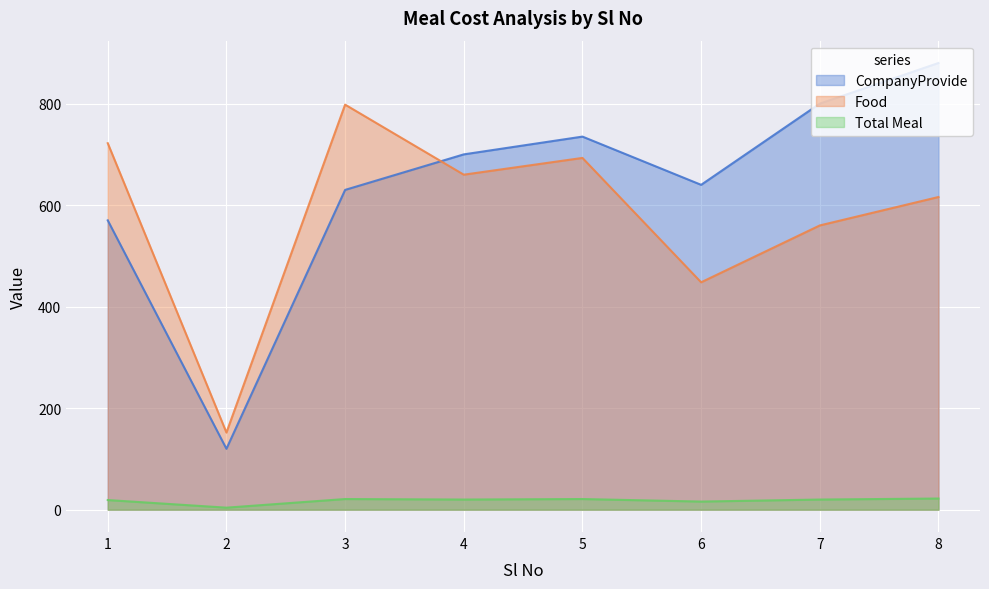

The CompanyProvide series shows 880 at 8. True or false?

True